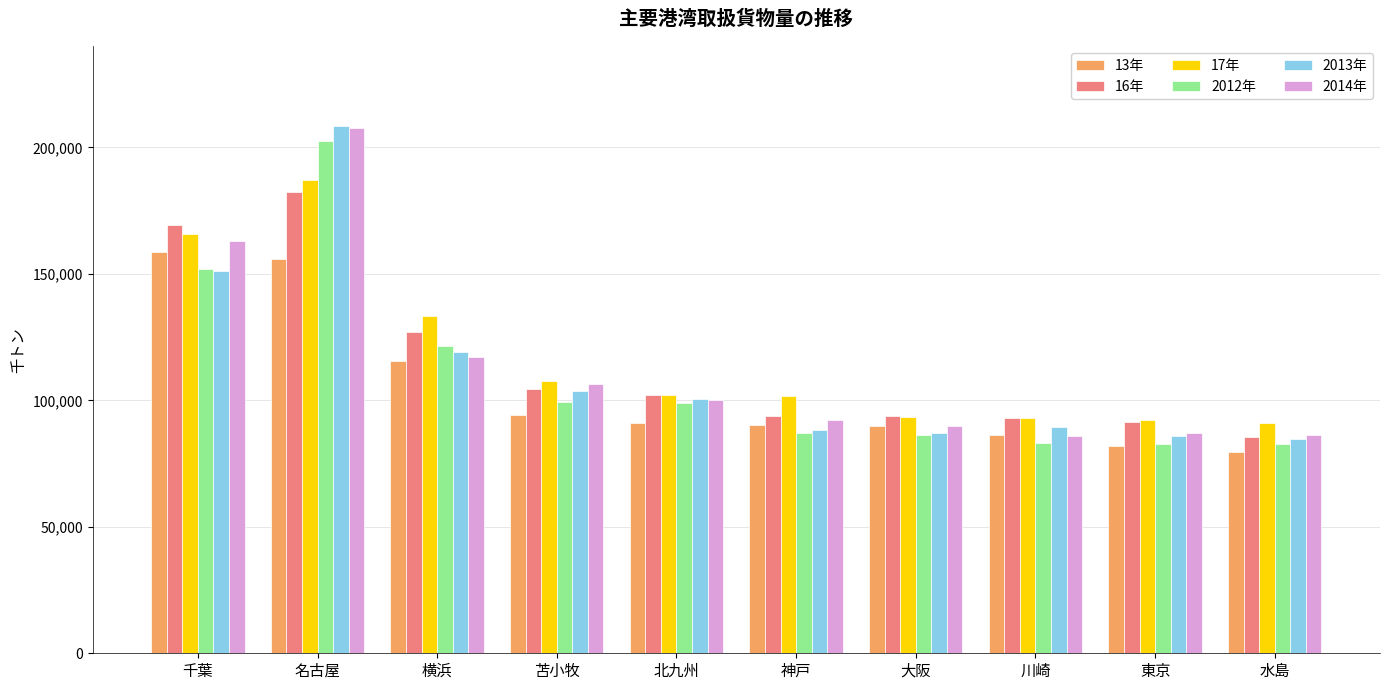

The 16年 series shows 102033 at 北九州. True or false?

True